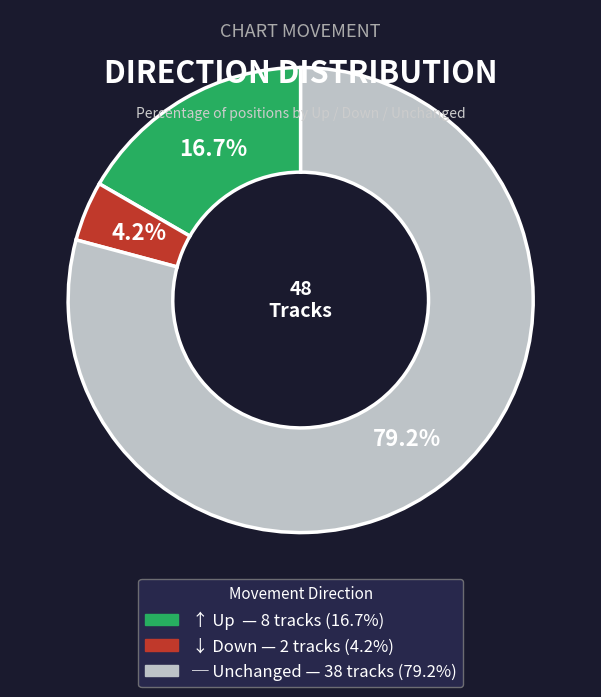

To the nearest percent, what is the difference between the largest and smallest slice percentages?

75%